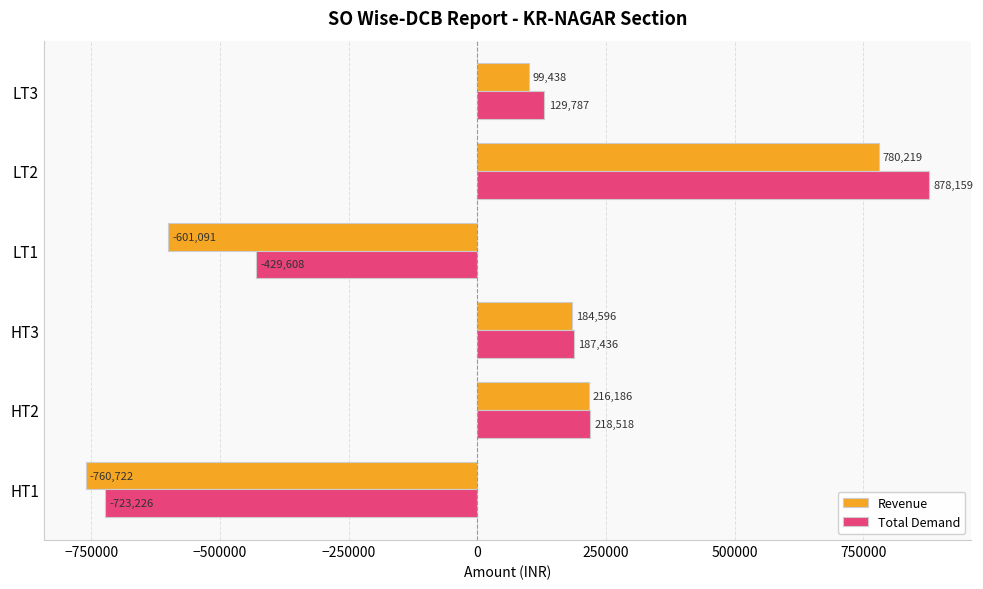

Is the value of Total Demand at LT3 greater than the value of Revenue at LT2?

No